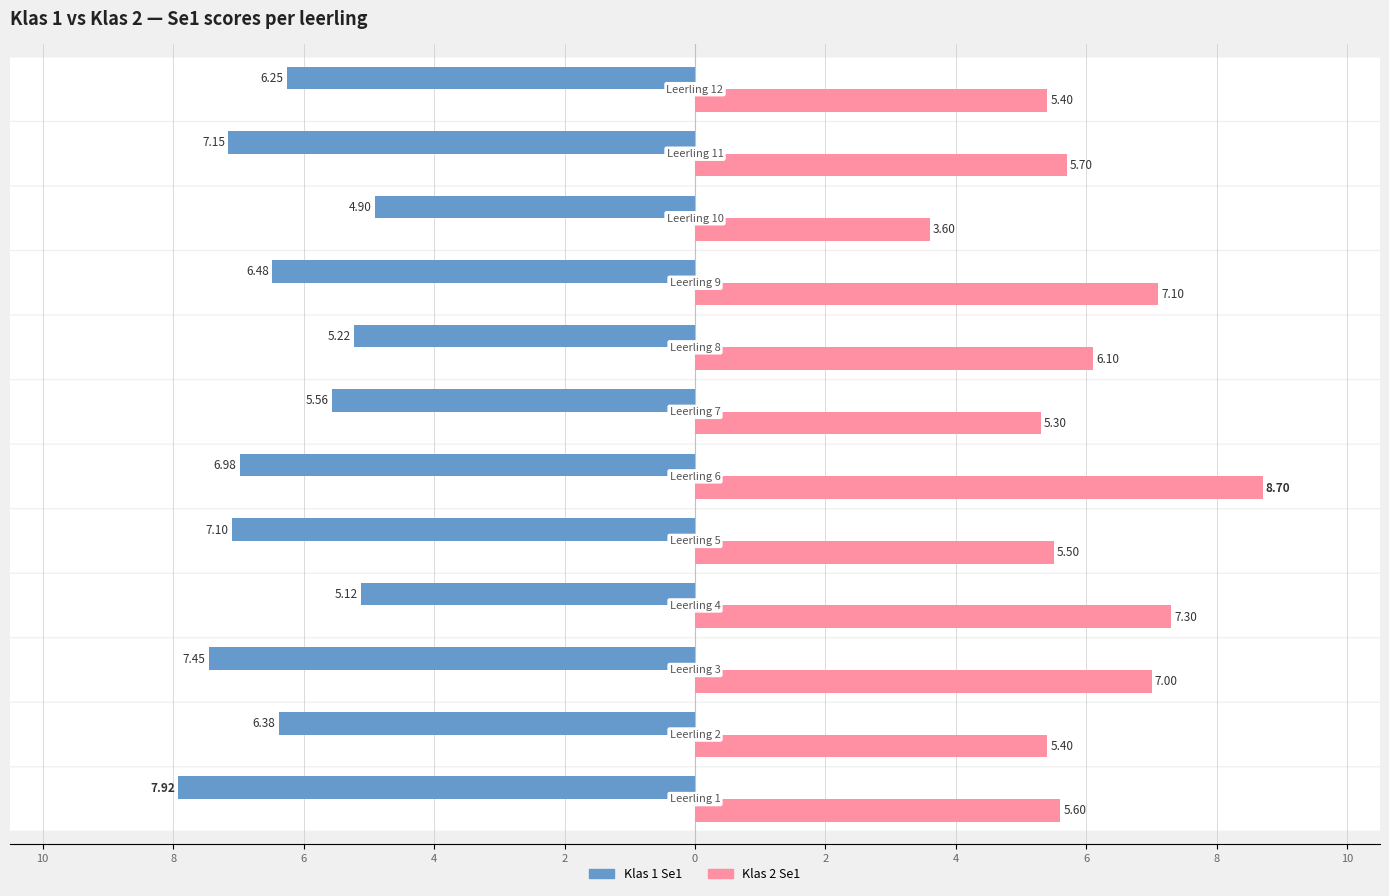

Reading left to right, list all the values displayed in this chart.

Klas 1 Se1: -7.9	-6.4	-7.4	-5.1	-7.1	-7.0	-5.6	-5.2	-6.5	-4.9	-7.2	-6.3
Klas 2 Se1: 5.6	5.4	7.0	7.3	5.5	8.7	5.3	6.1	7.1	3.6	5.7	5.4